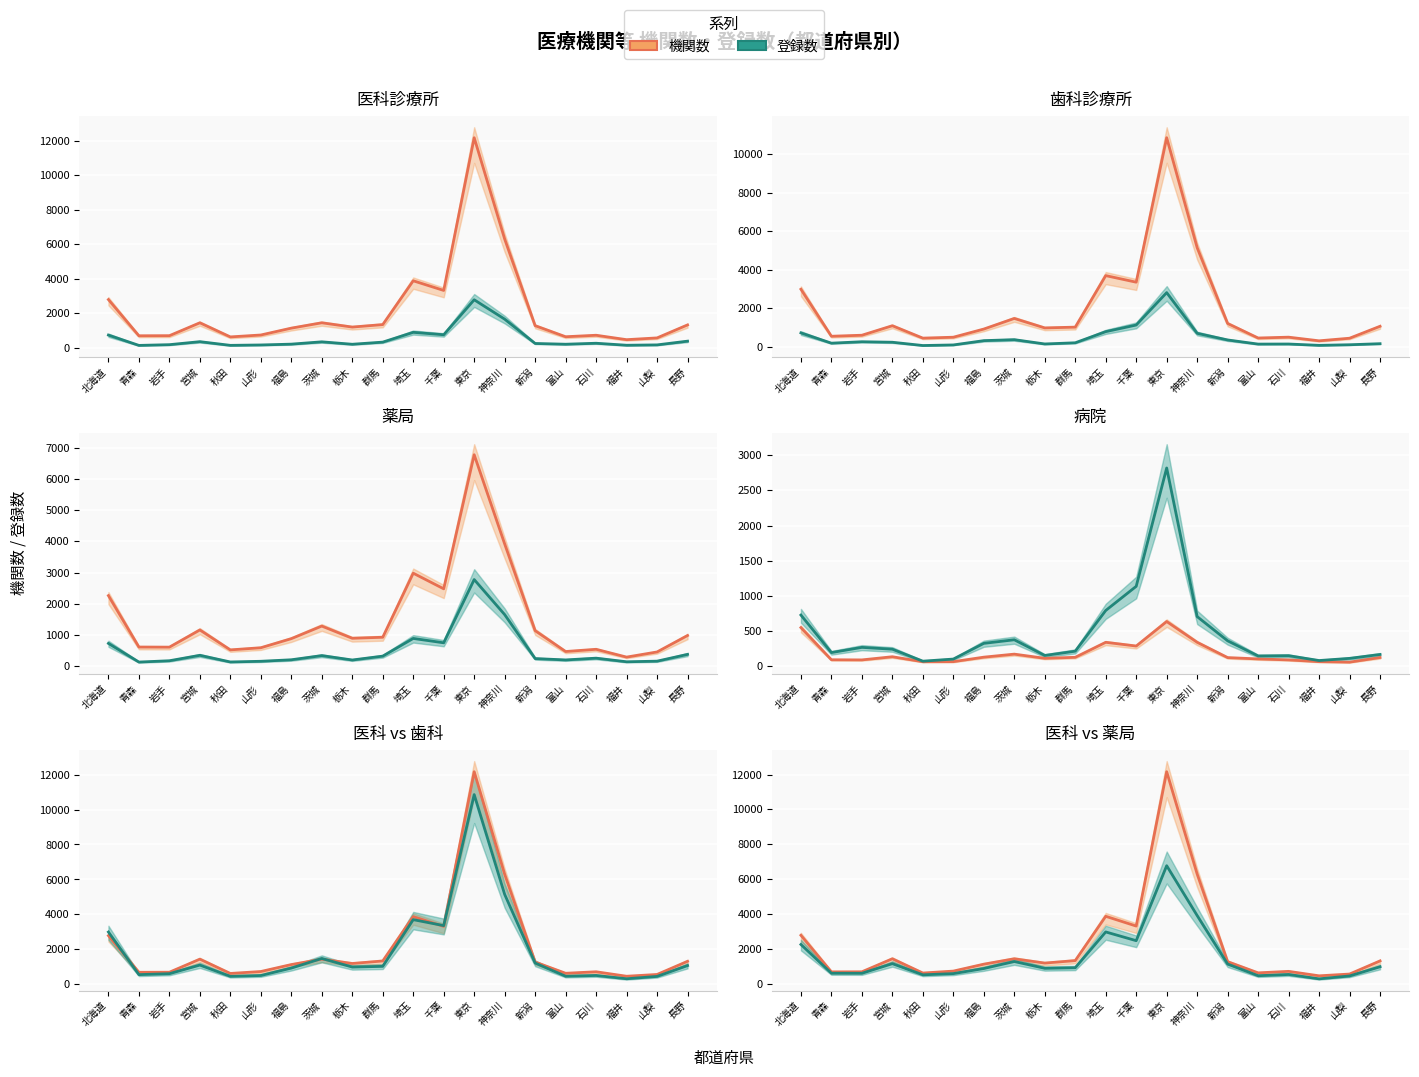

Which series changed the most between 茨城 and 千葉?

機関数